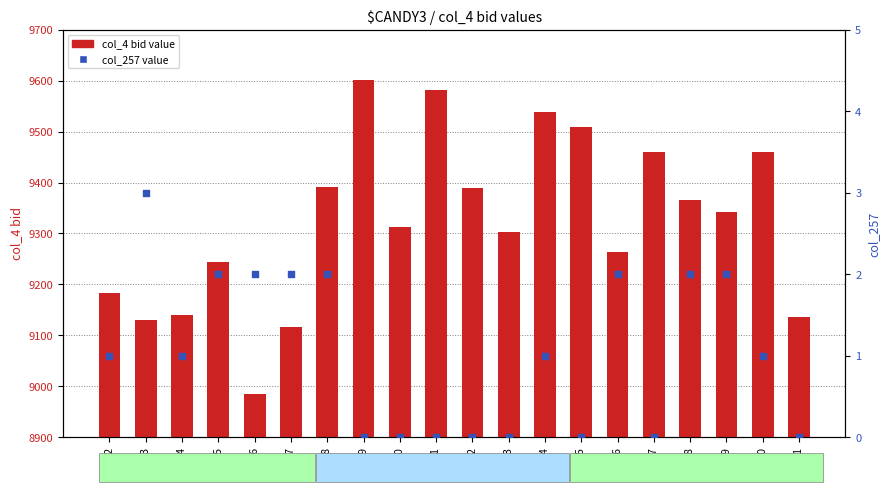

What is the total value across all series at 45074?

9540